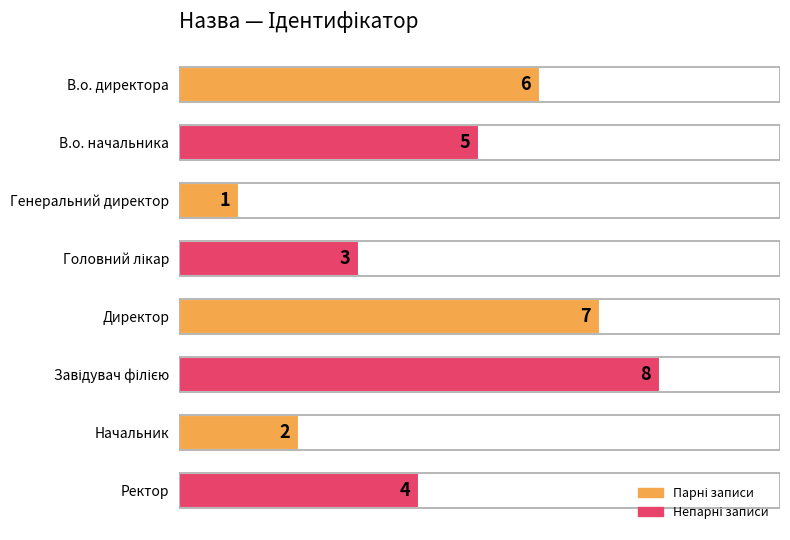

Between Ректор and Начальник, which is larger?

Ректор